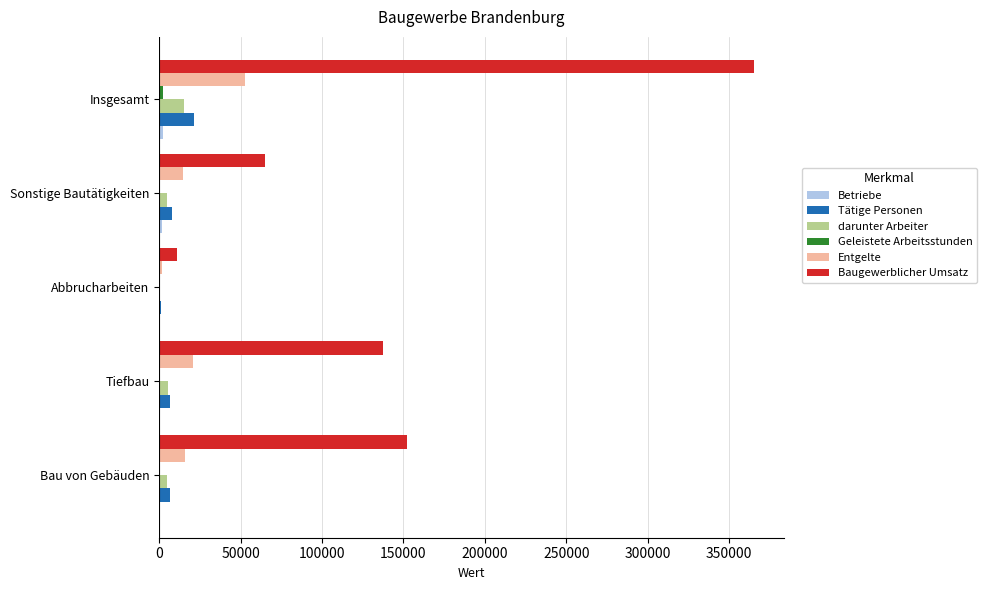

Between Tiefbau and Insgesamt, which series saw the biggest shift?

Baugewerblicher Umsatz